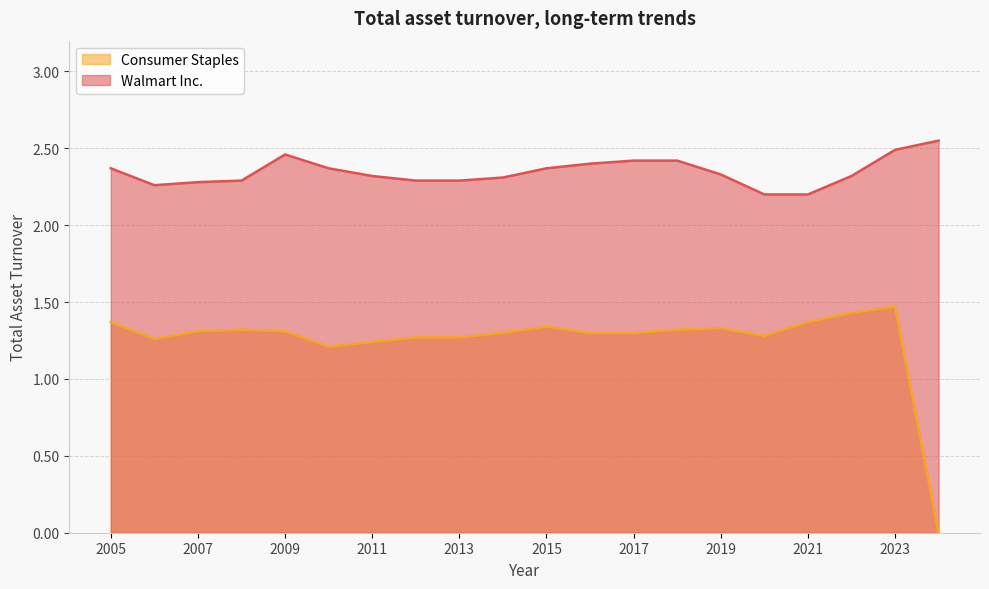

Where is the first local maximum for Walmart Inc.?

2009-01-31